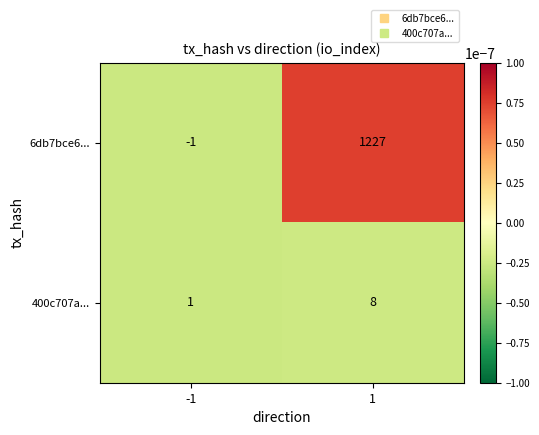

Rank the series at -1 from highest to lowest value.

400c707a..., 6db7bce6...